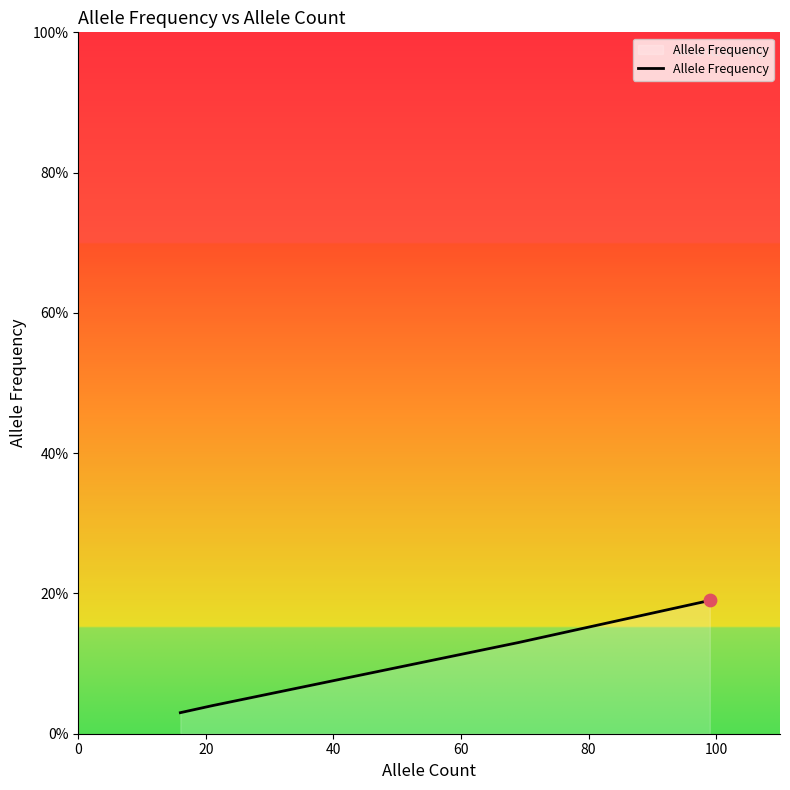

Which has a higher value, 0 or 40?

40